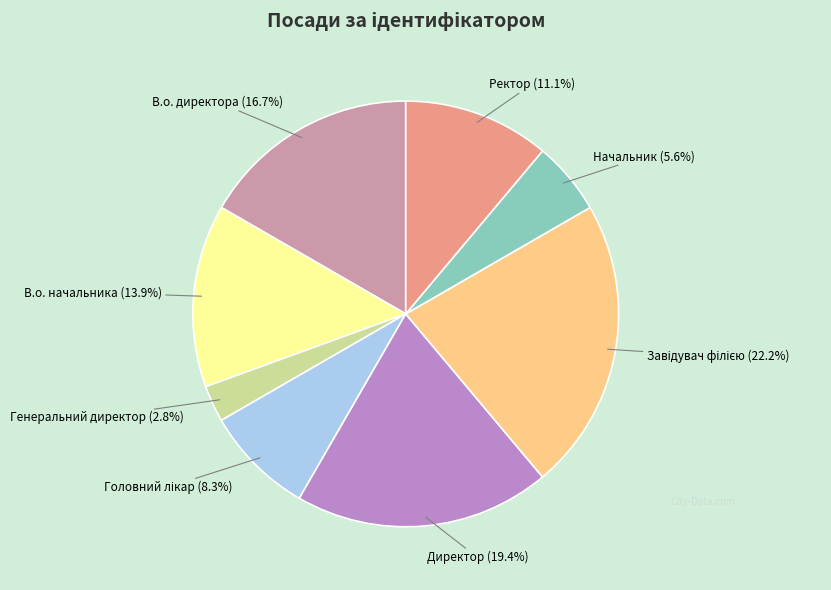

Is there any slice that represents more than half of the pie?

No